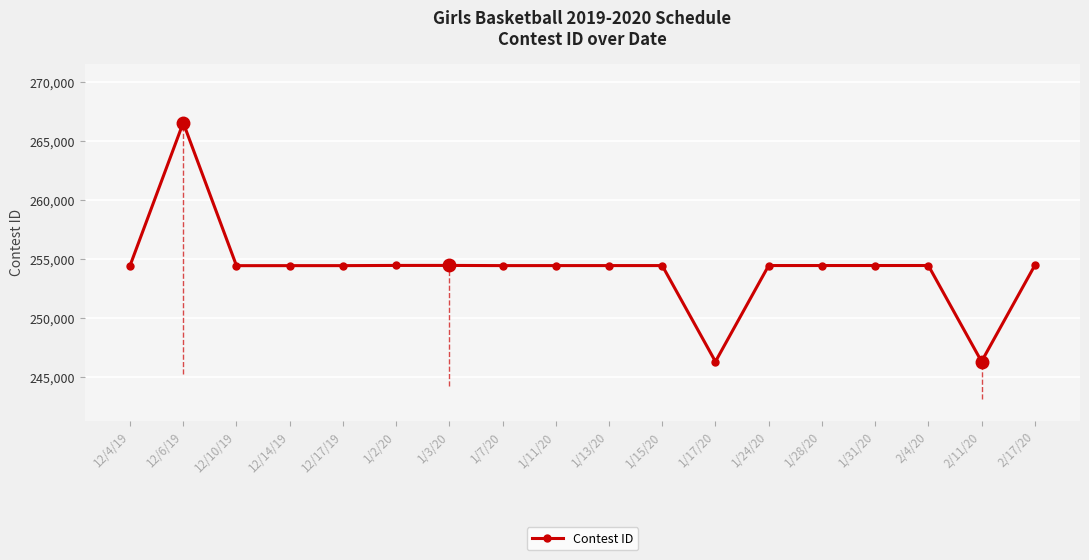

How many data points are above 254457?

8